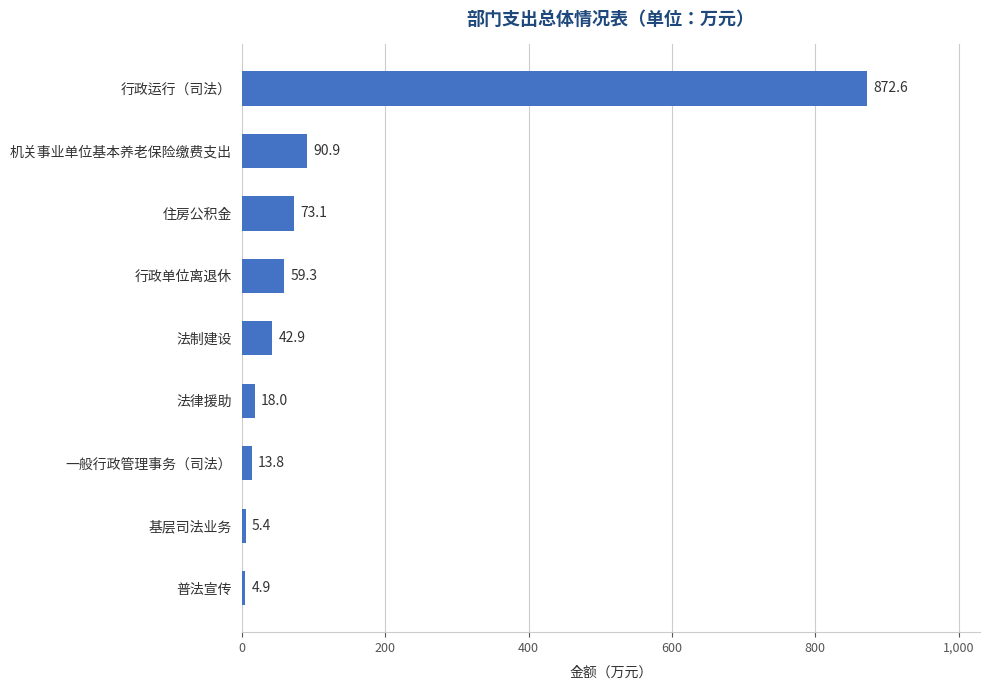

Which has a higher value, 一般行政管理事务（司法） or 行政运行（司法）?

行政运行（司法）